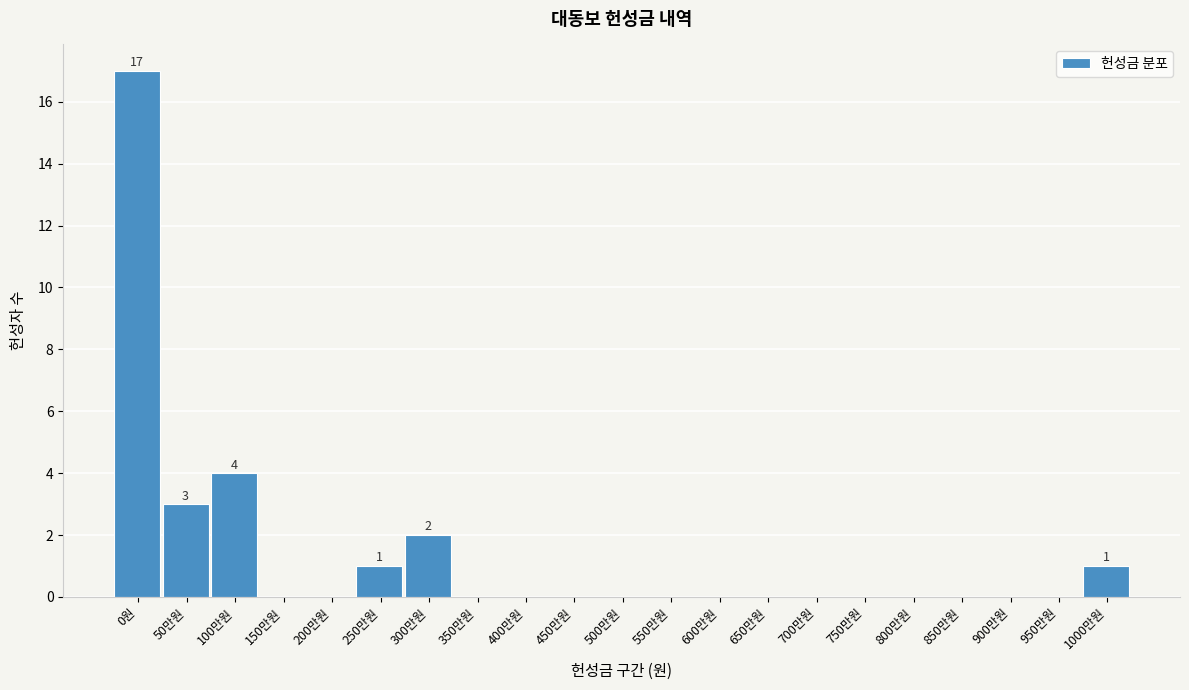

Reading right to left, transcribe all the data shown in this chart.

1000만원=1	950만원=0	900만원=0	850만원=0	800만원=0	750만원=0	700만원=0	650만원=0	600만원=0	550만원=0	500만원=0	450만원=0	400만원=0	350만원=0	300만원=2	250만원=1	200만원=0	150만원=0	100만원=4	50만원=3	0원=17